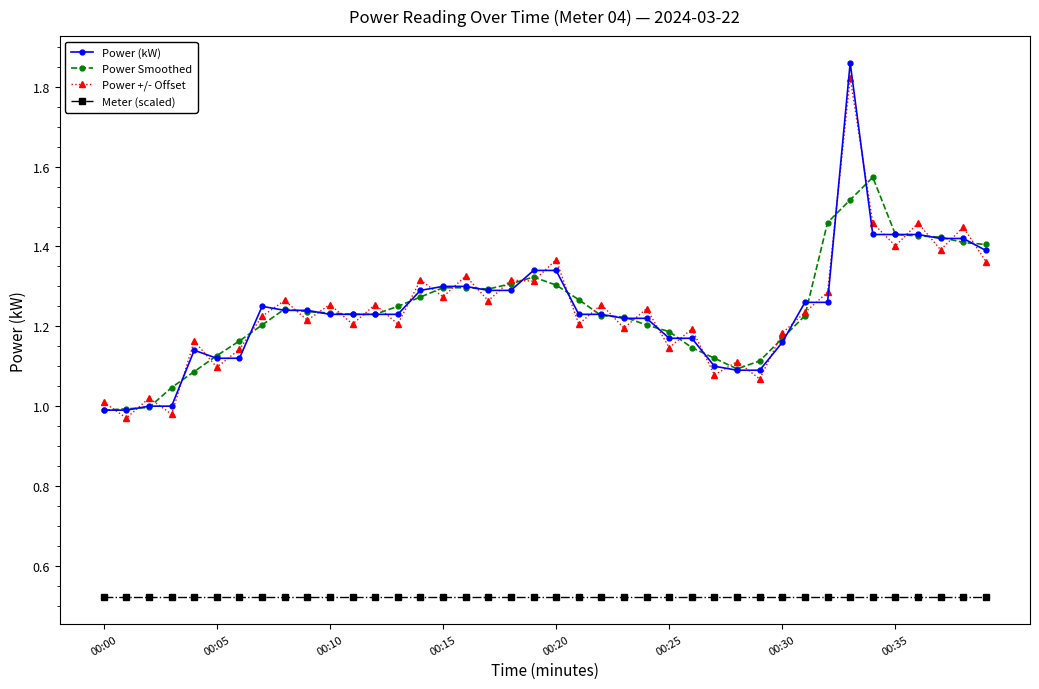

How many series are shown in this chart?

4